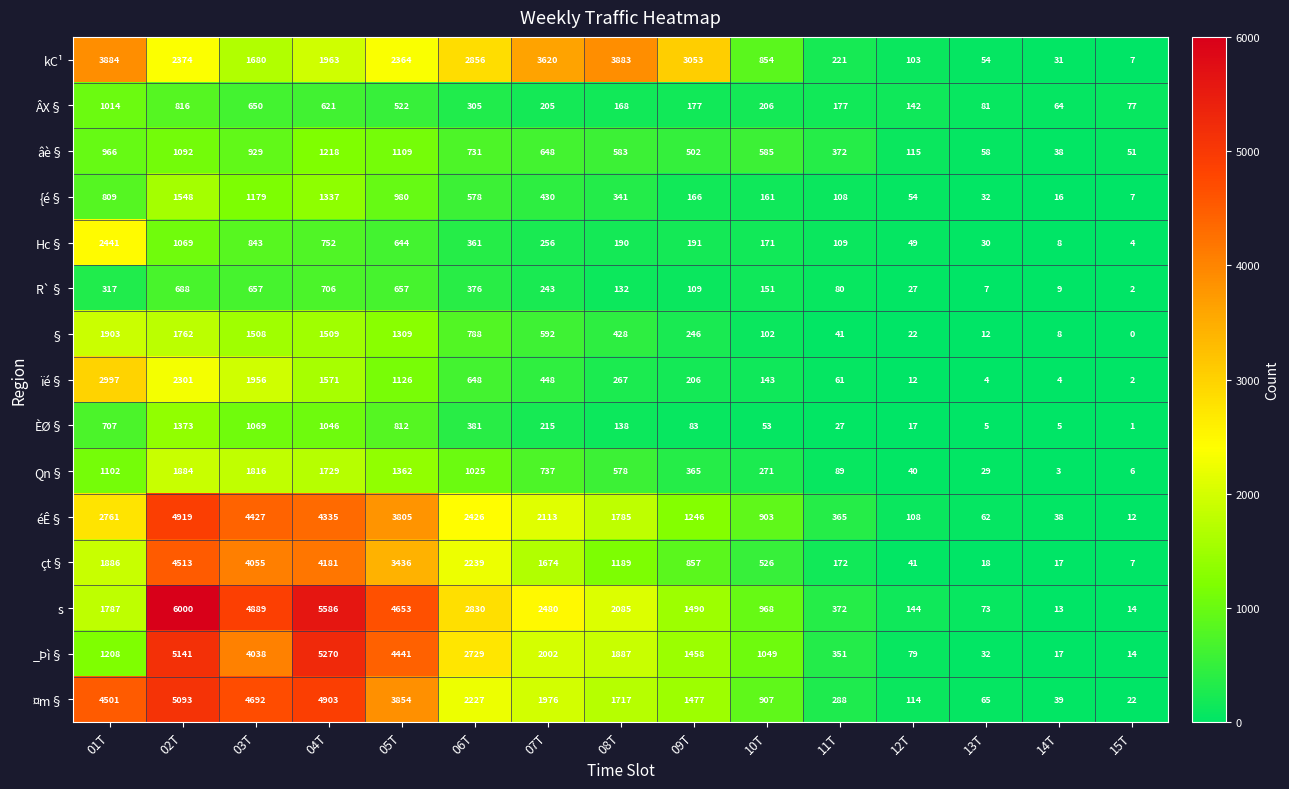

List the series in order of their peak value, lowest first.

R`§, ÂX§, âè§, ÈØ§, {é§, Qn§, §, Hc§, ïé§, kC¹, çt§, éÊ§, ¤m§, _Þì§, s